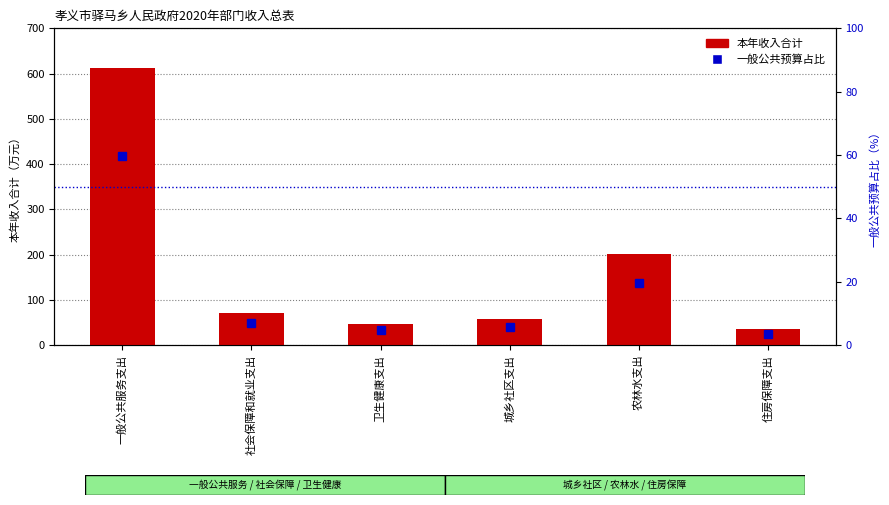

What is the sum of the 本年收入合计 values at 社会保障和就业支出 and 一般公共服务支出?

684.0